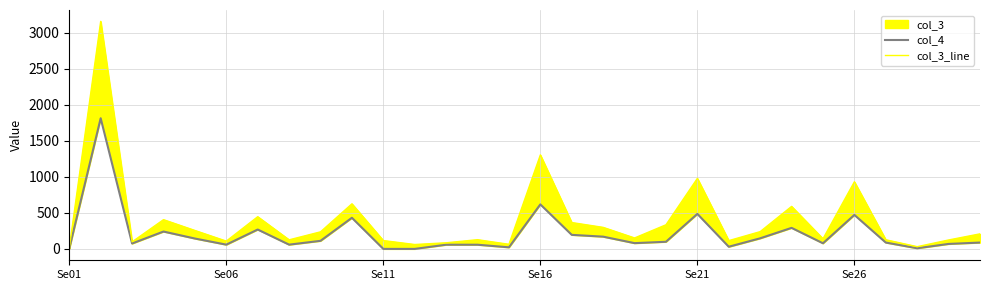

How many lines are shown in the chart?

2